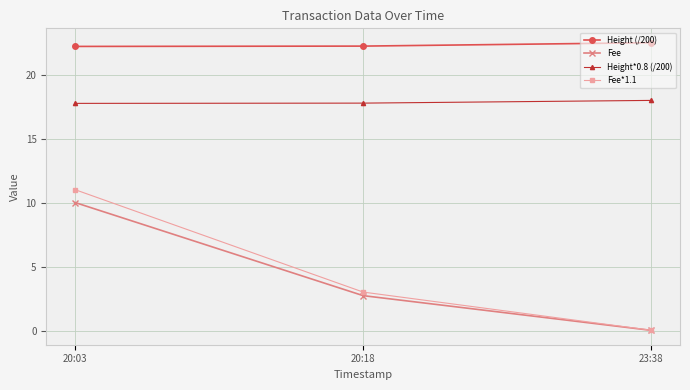

What is the average value of the Fee*1.1 series?

4.7